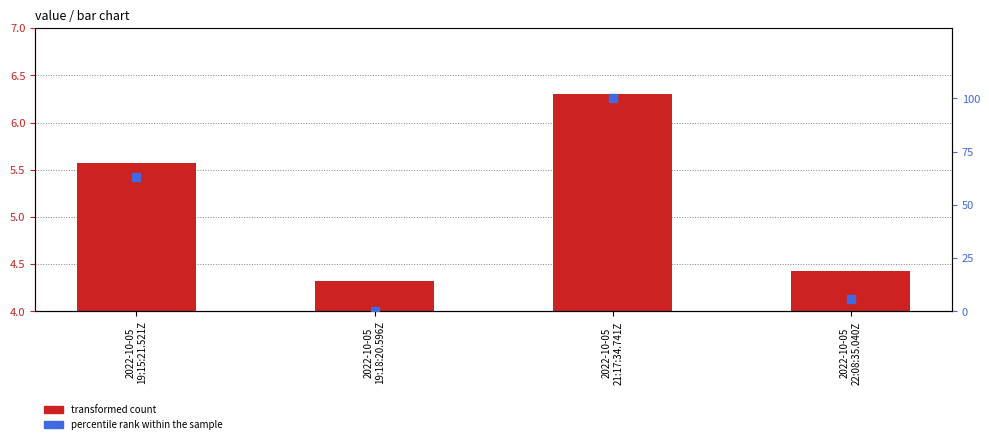

What is the total value across all series at 2022-10-05
19:18:20.596Z?

4.3